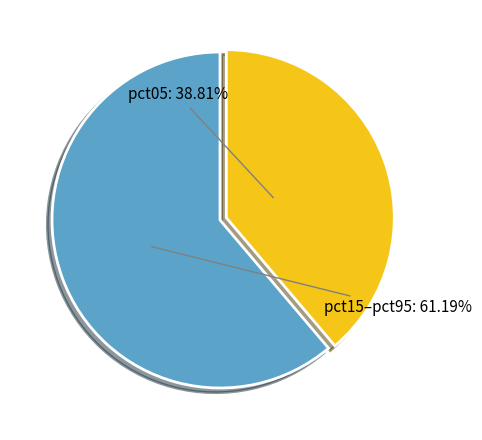

How many slices are in this pie chart?

2